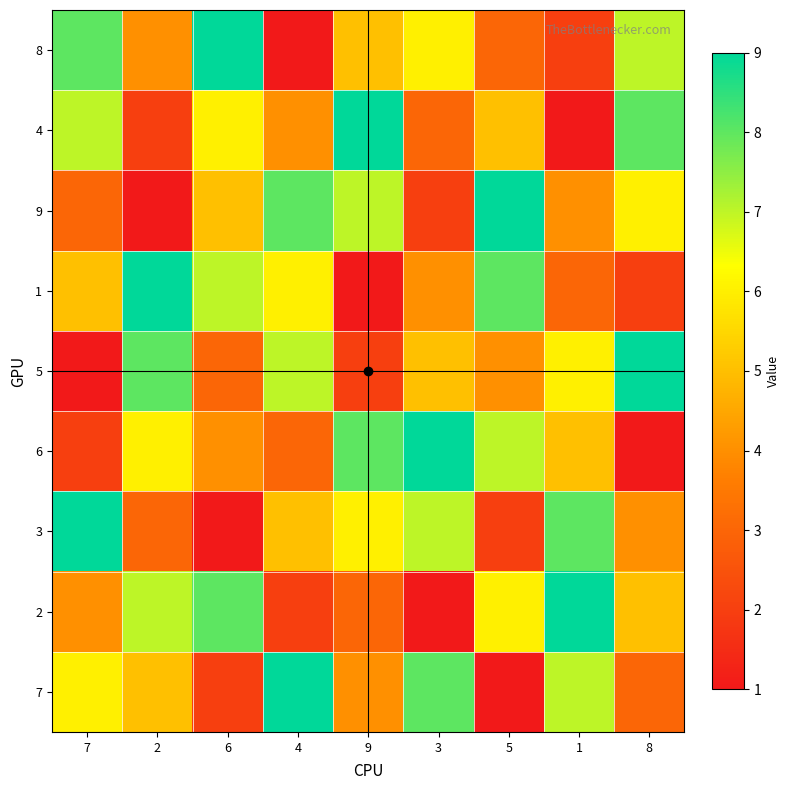

At which category is the sum across all series the highest?

7